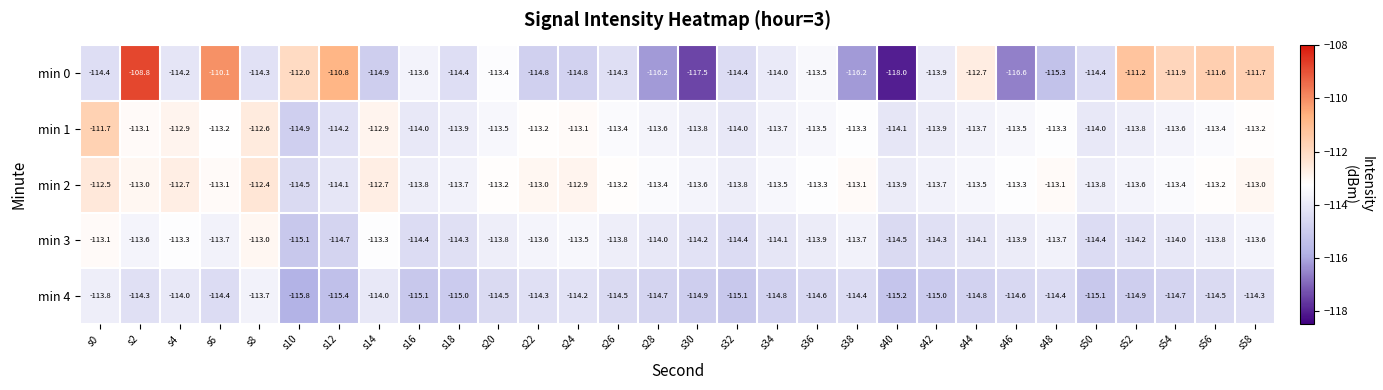

Where does the min 2 series first go above -113?

s0